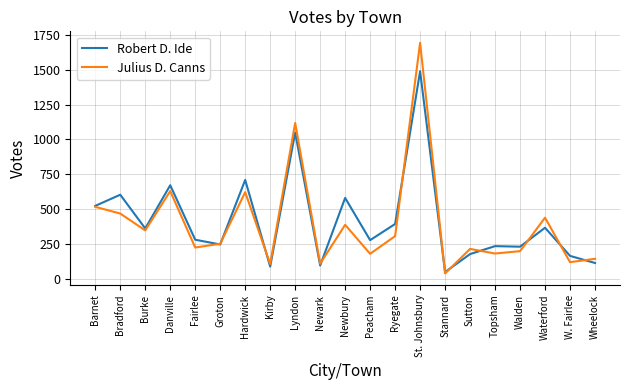

At which category is the sum across all series the highest?

St. Johnsbury